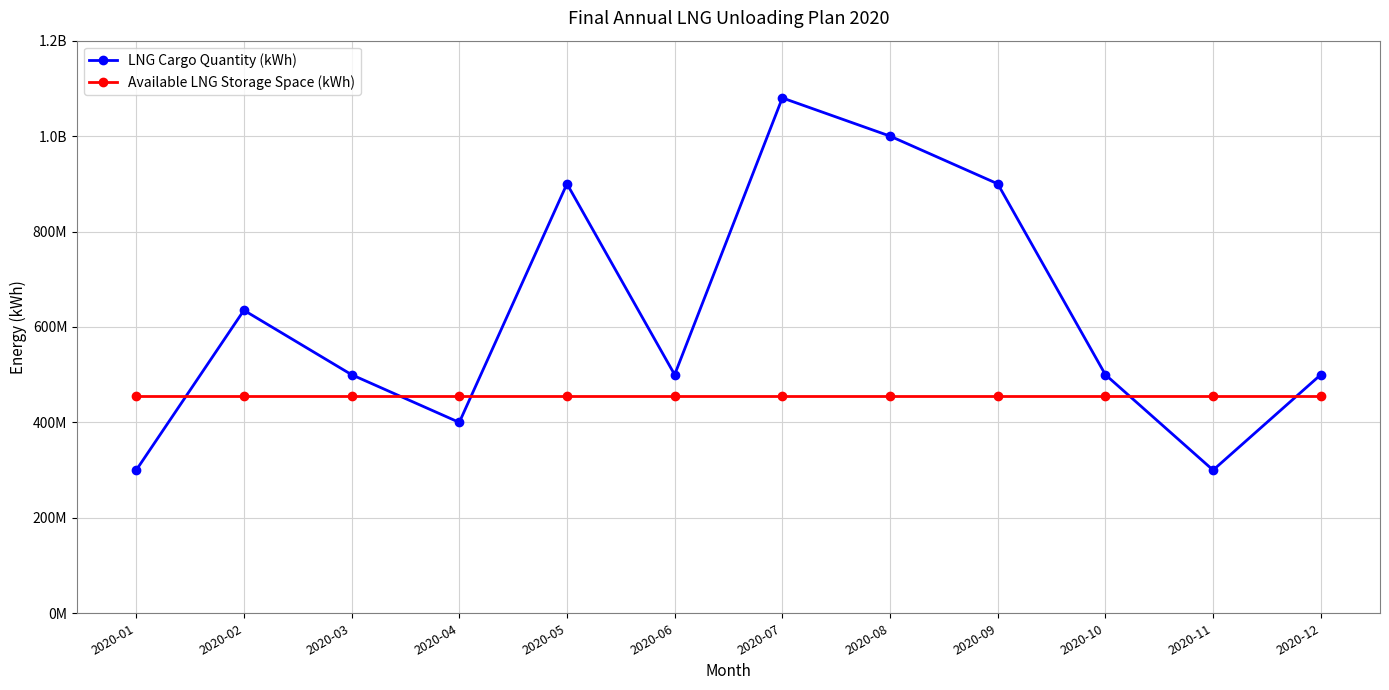

Is this an area chart (filled region under the line)?

No